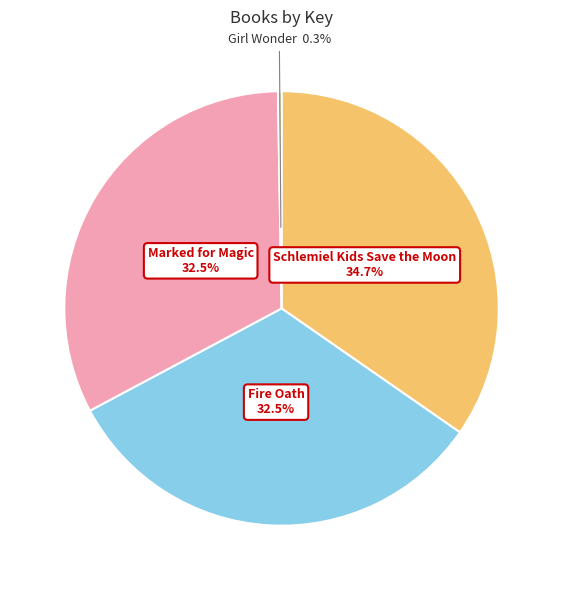

Is there a majority slice in this chart?

No